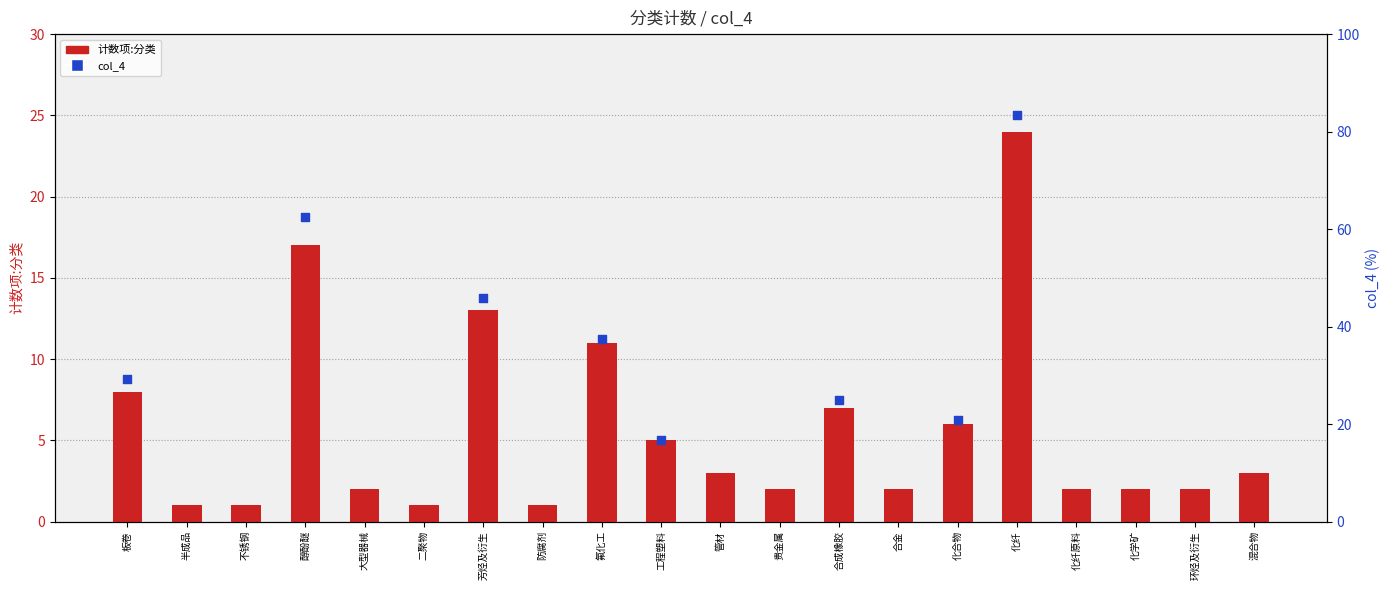

Which has a higher value, 大型器械 or 环烃及衍生?

大型器械